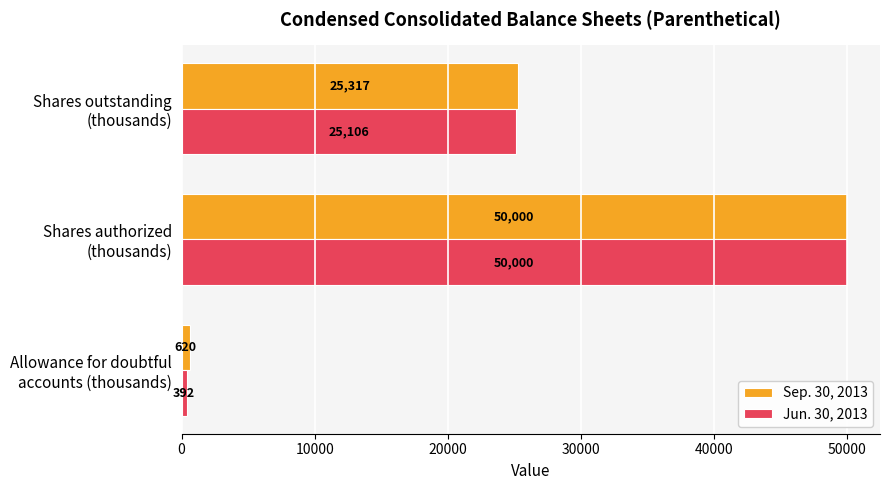

Count the Jun. 30, 2013 values in the range 392 to 50000.

3